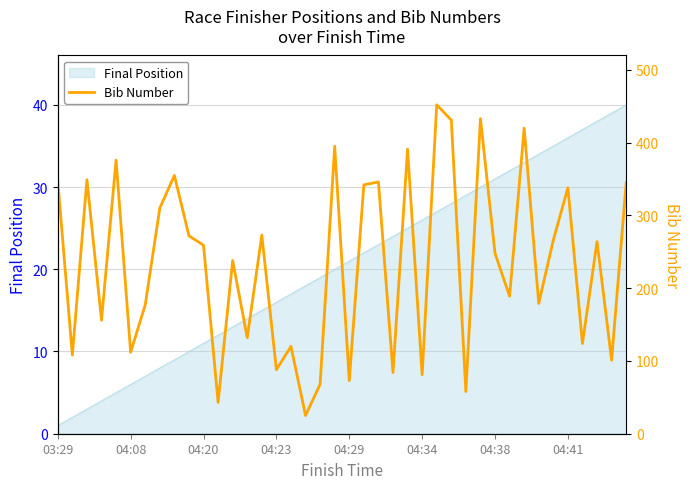

At which label does Final Position reach its minimum?

03:29